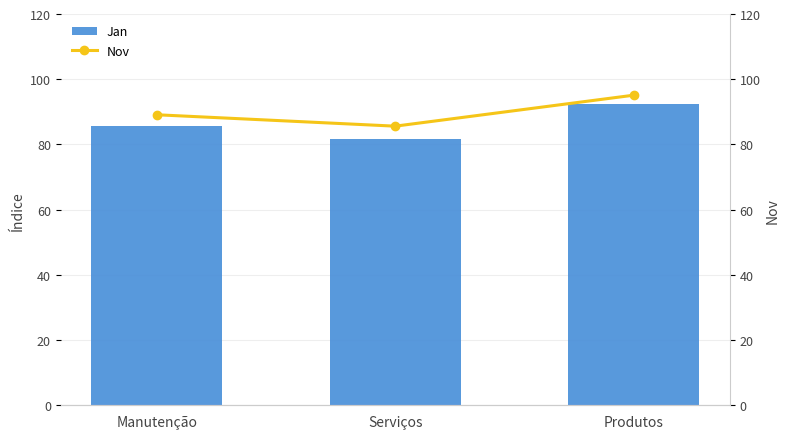

Which series has the largest total across all categories?

Nov